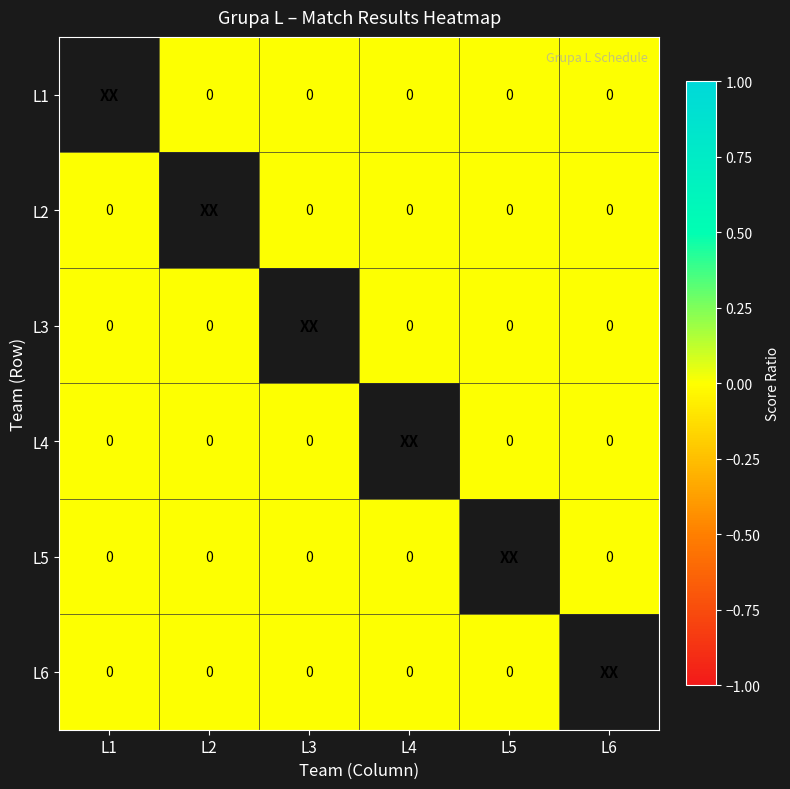

Count the number of categories in the chart.

6